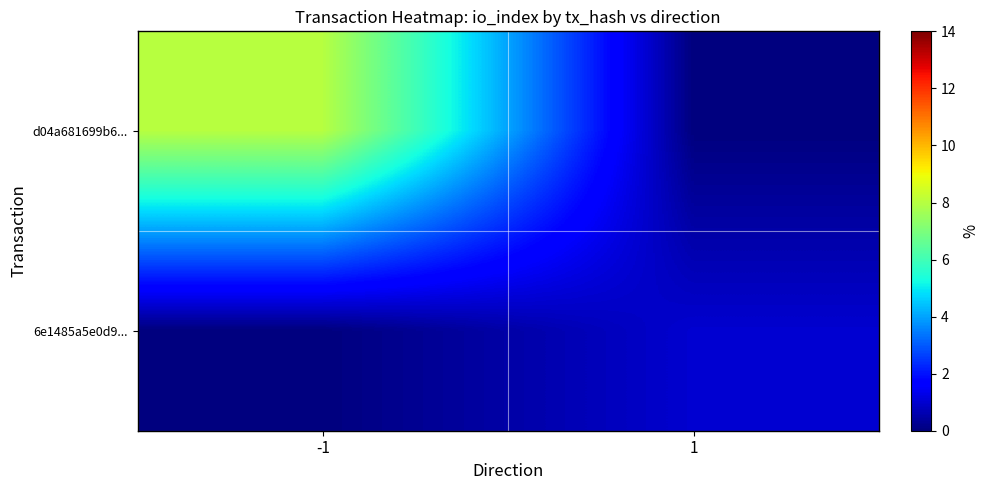

Reading left to right, transcribe all the data shown in this chart.

d04a681699b6...: -1=8	1=0
6e1485a5e0d9...: -1=0	1=1